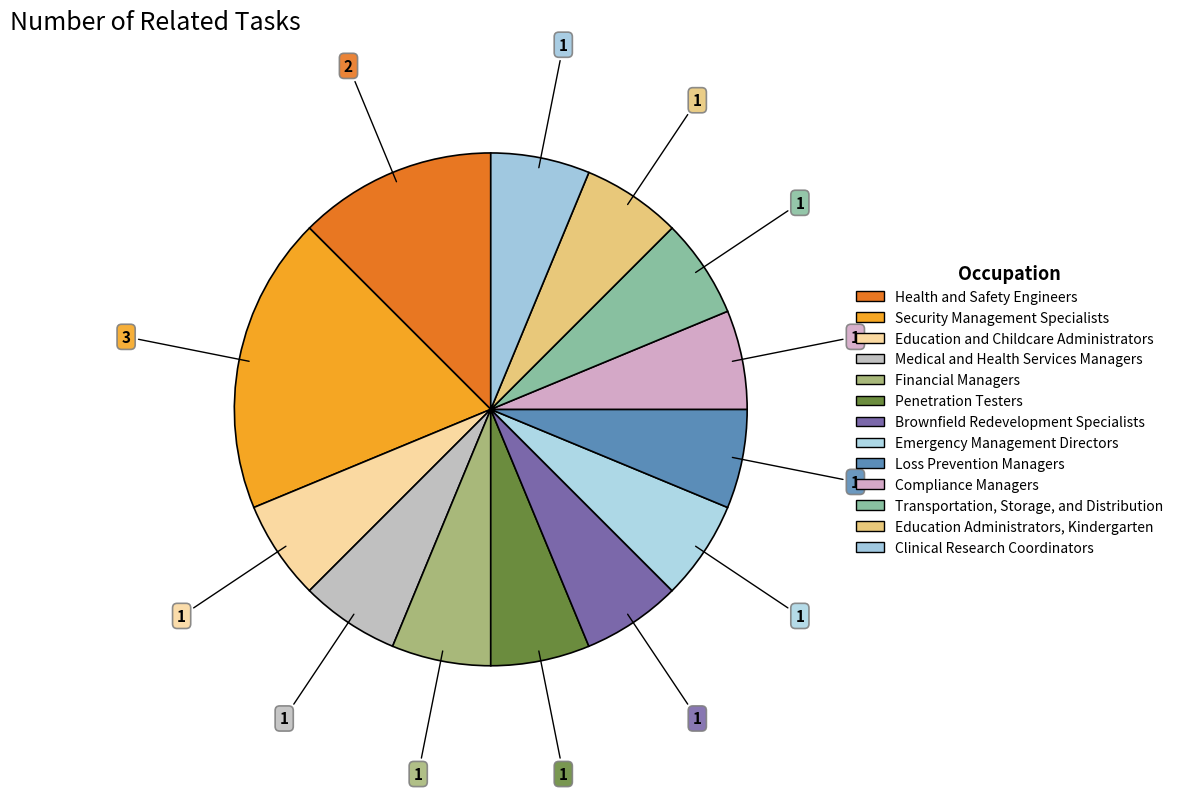

How many slices are in this pie chart?

13